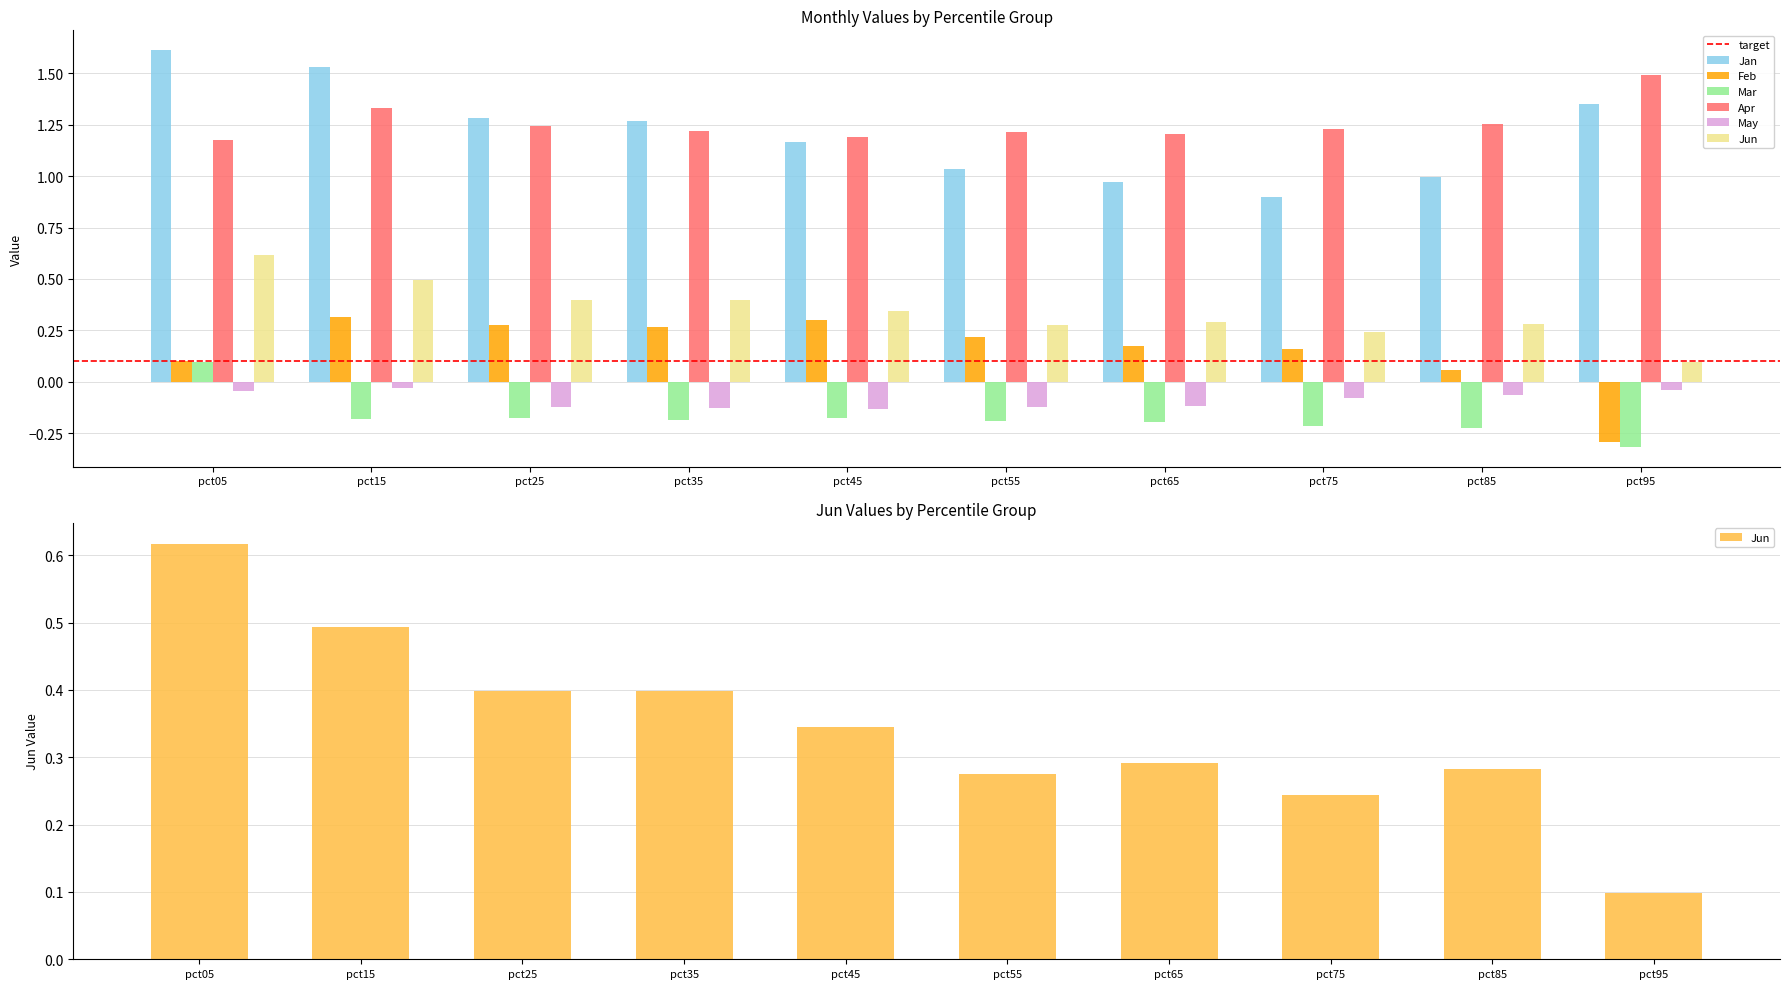

At which category is the sum across all series the highest?

pct05